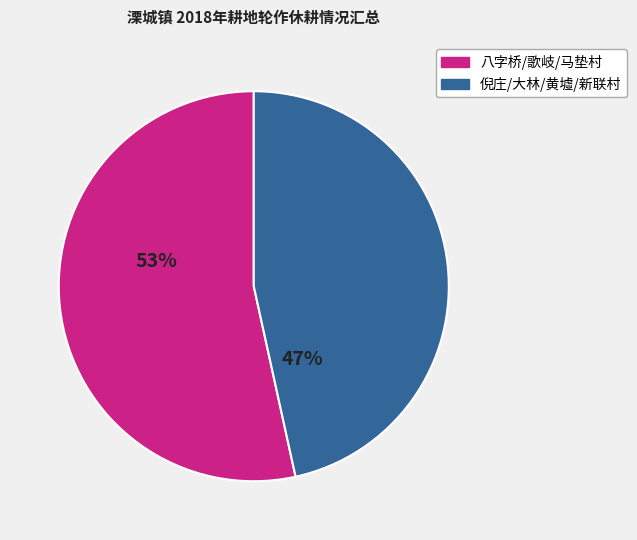

Is there any slice that represents more than half of the pie?

Yes